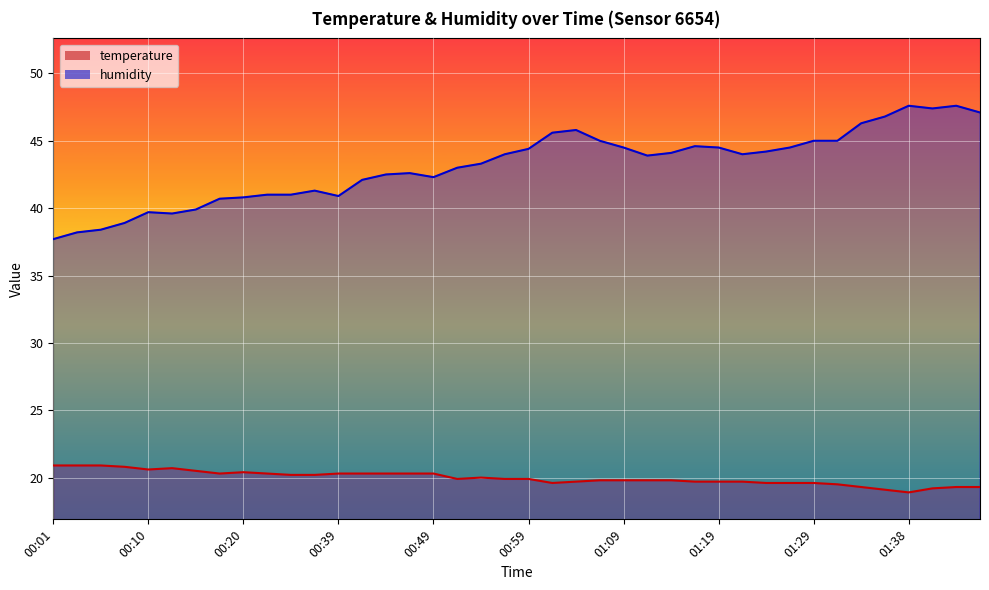

Reading left to right, what are all the values shown in this chart?

temperature: 00:01=20.9	00:03=20.9	00:06=20.9	00:08=20.8	00:10=20.6	00:13=20.7	00:15=20.5	00:18=20.3	00:20=20.4	00:23=20.3	00:25=20.2	00:28=20.2	00:39=20.3	00:42=20.3	00:44=20.3	00:47=20.3	00:49=20.3	00:52=19.9	00:54=20.0	00:57=19.9	00:59=19.9	01:01=19.6	01:04=19.7	01:06=19.8	01:09=19.8	01:11=19.8	01:14=19.8	01:16=19.7	01:19=19.7	01:21=19.7	01:24=19.6	01:26=19.6	01:29=19.6	01:31=19.5	01:33=19.3	01:36=19.1	01:38=18.9	01:41=19.2	01:43=19.3	01:46=19.3
humidity: 00:01=37.7	00:03=38.2	00:06=38.4	00:08=38.9	00:10=39.7	00:13=39.6	00:15=39.9	00:18=40.7	00:20=40.8	00:23=41.0	00:25=41.0	00:28=41.3	00:39=40.9	00:42=42.1	00:44=42.5	00:47=42.6	00:49=42.3	00:52=43.0	00:54=43.3	00:57=44.0	00:59=44.4	01:01=45.6	01:04=45.8	01:06=45.0	01:09=44.5	01:11=43.9	01:14=44.1	01:16=44.6	01:19=44.5	01:21=44.0	01:24=44.2	01:26=44.5	01:29=45.0	01:31=45.0	01:33=46.3	01:36=46.8	01:38=47.6	01:41=47.4	01:43=47.6	01:46=47.1